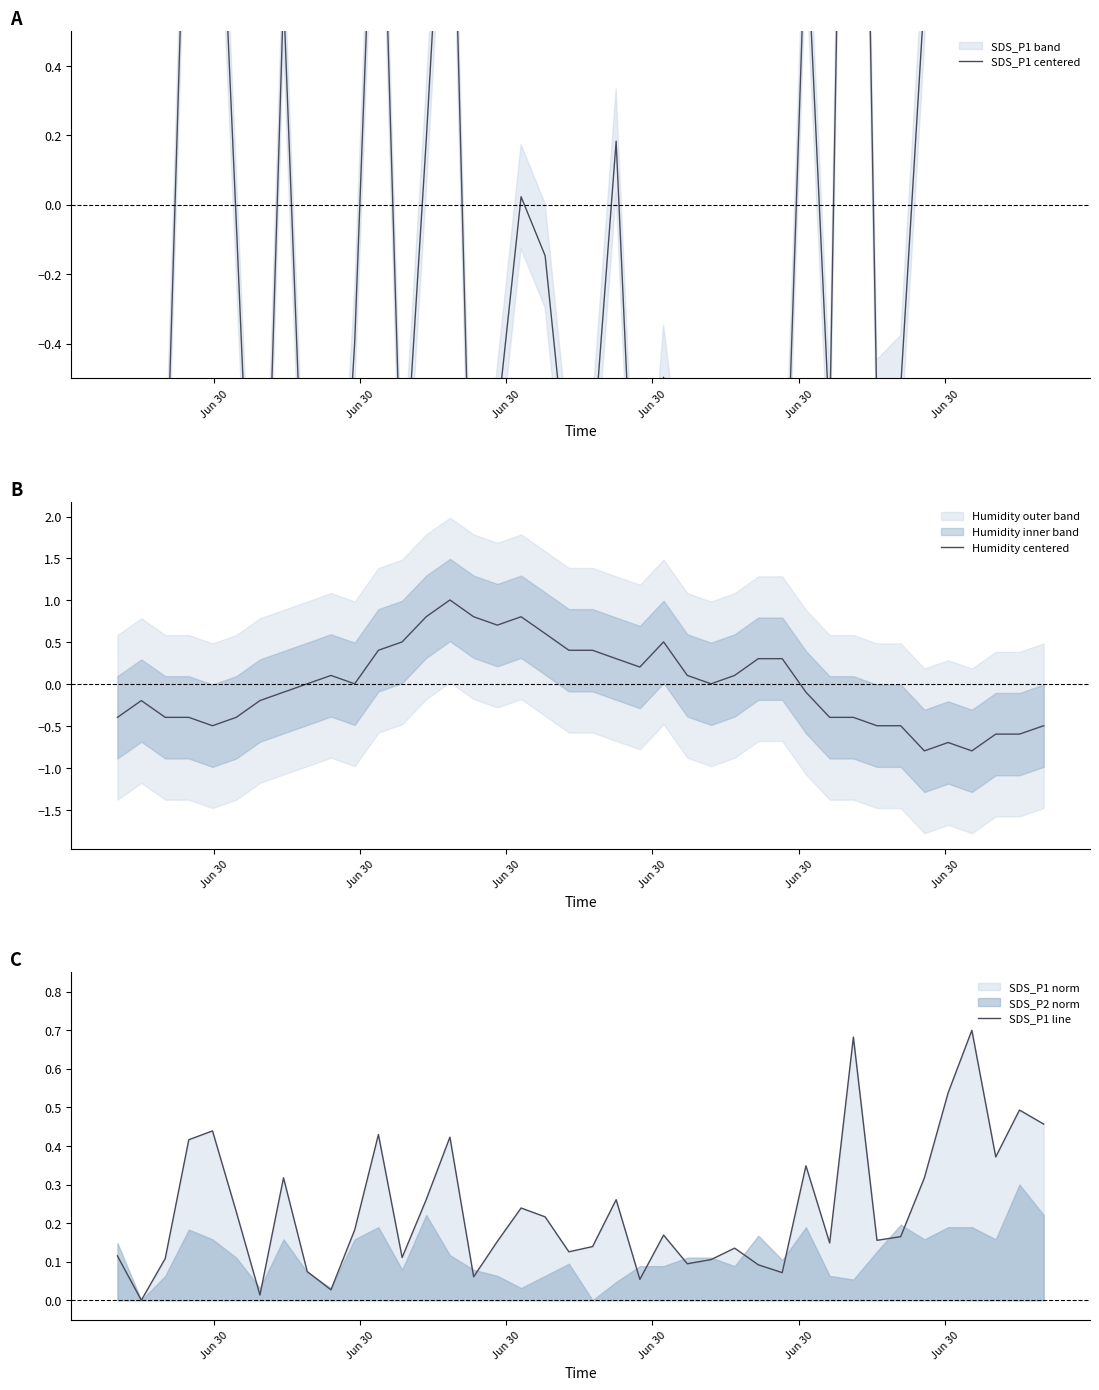

The SDS_P1 centered series shows -2.2 at 6. True or false?

False